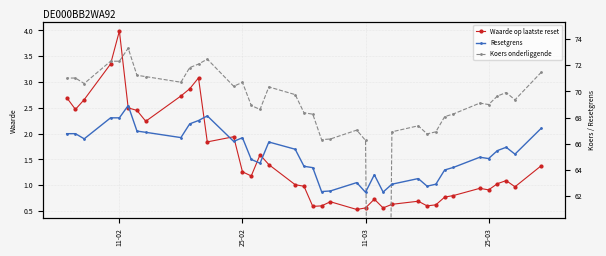

What is the minimum value for Waarde op laatste reset?

0.5